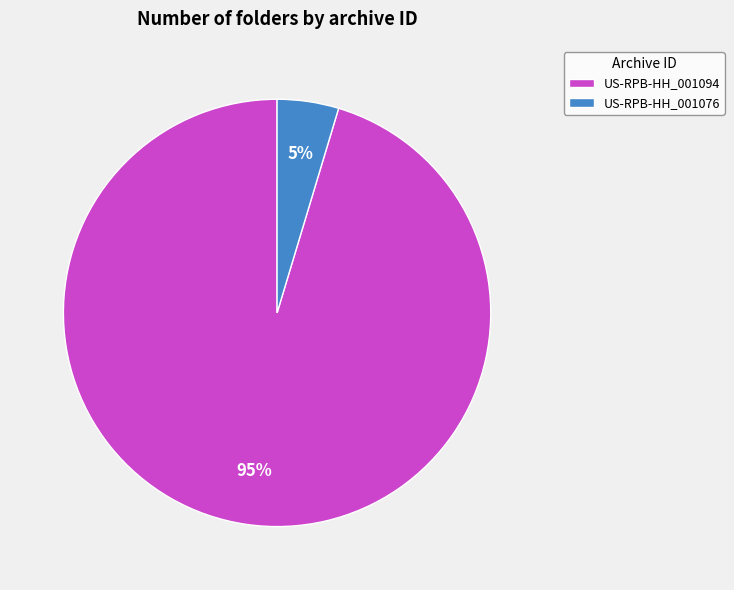

Is there any slice that represents more than half of the pie?

Yes